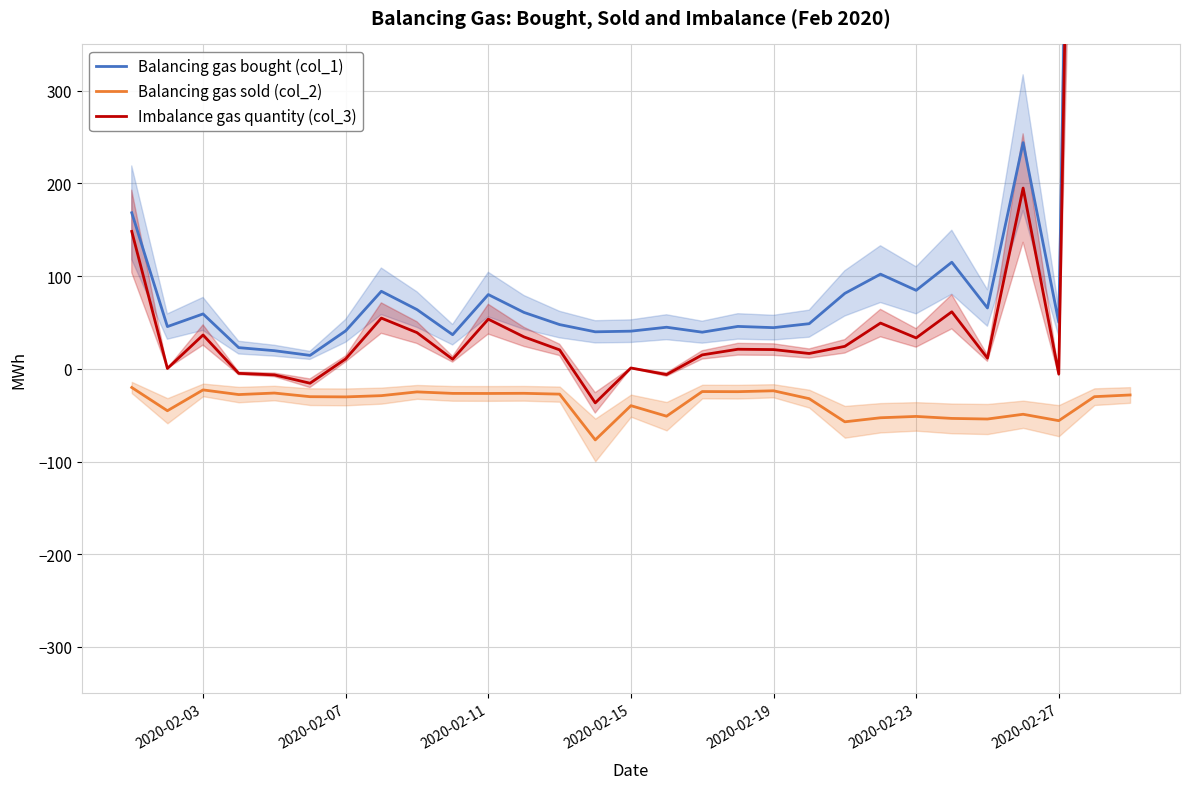

What is the maximum value for Balancing gas sold (col_2)?

-20.1